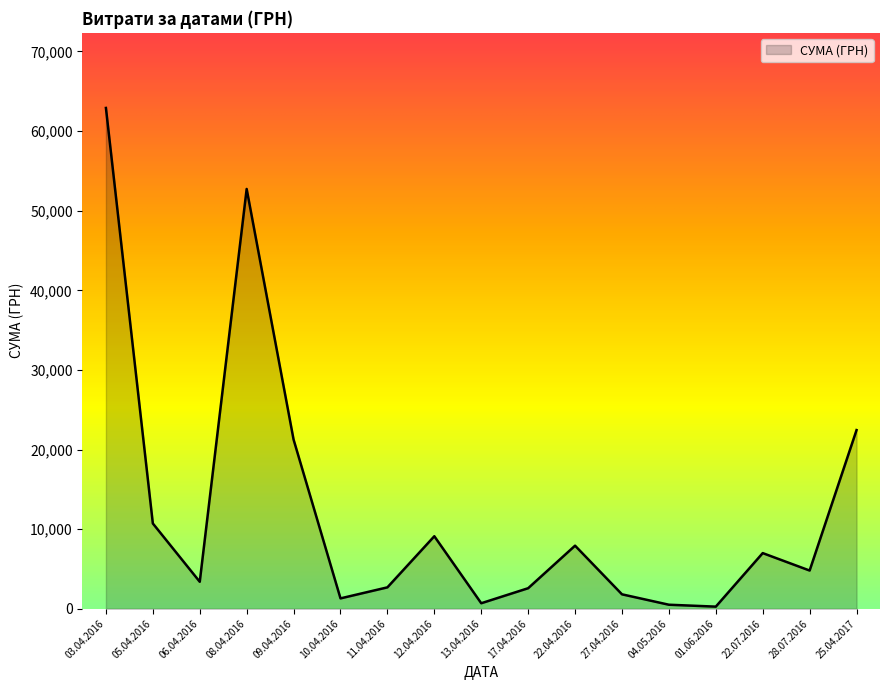

What is the difference between the maximum and minimum values?

62642.0